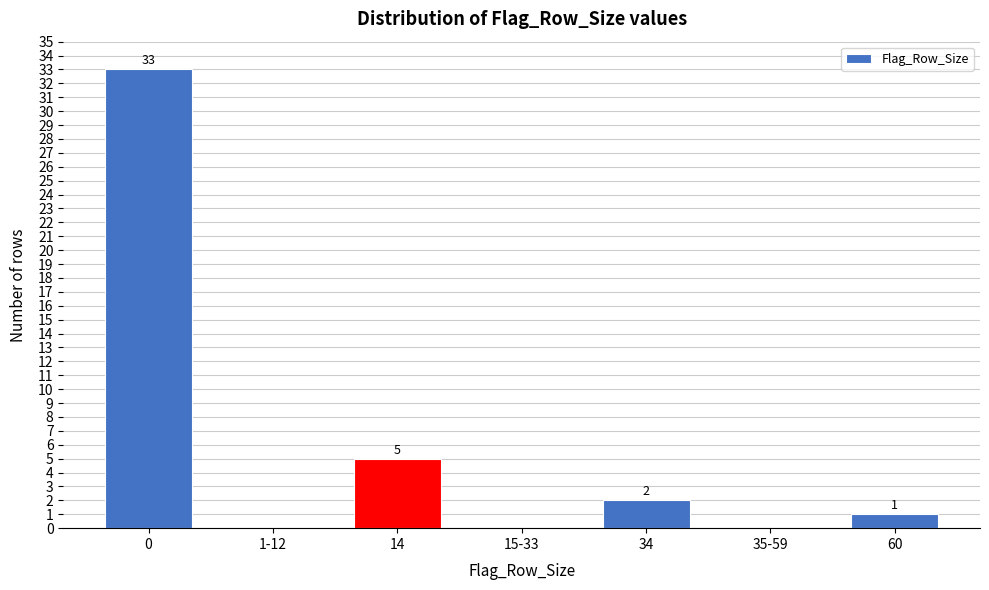

Reading right to left, extract all data points from this chart.

60=1	35-59=0	34=2	15-33=0	14=5	1-12=0	0=33